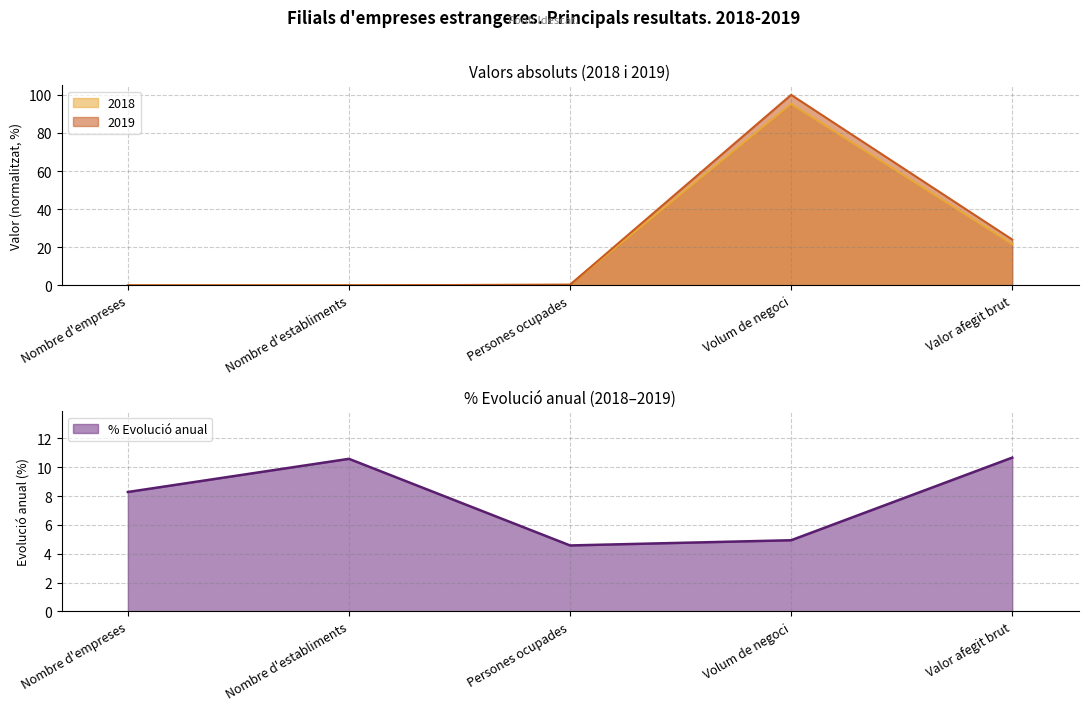

How many lines are shown in the chart?

2